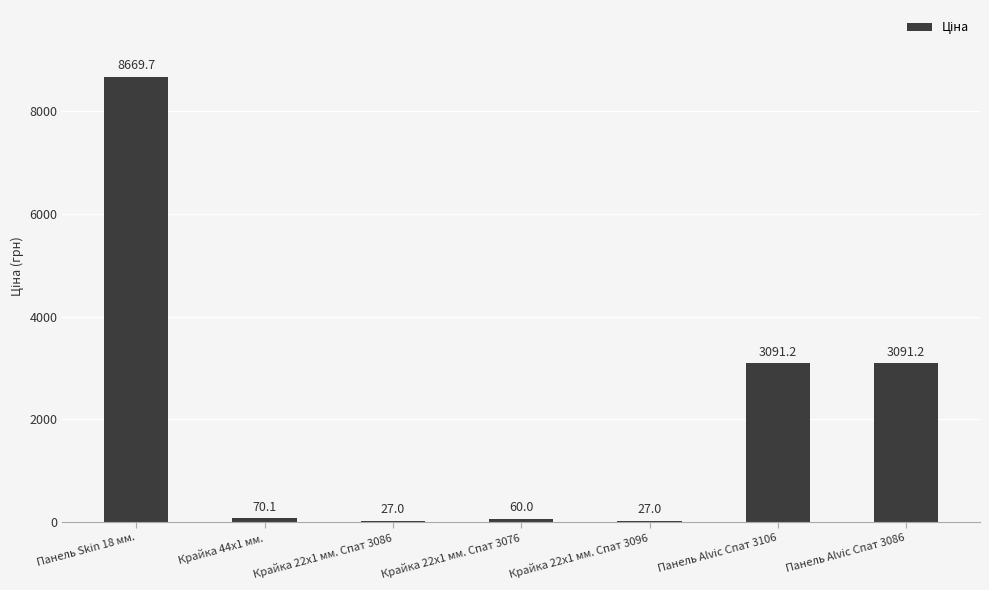

Reading left to right, extract all data points from this chart.

8669.7	70.1	27.0	60.0	27.0	3091.2	3091.2